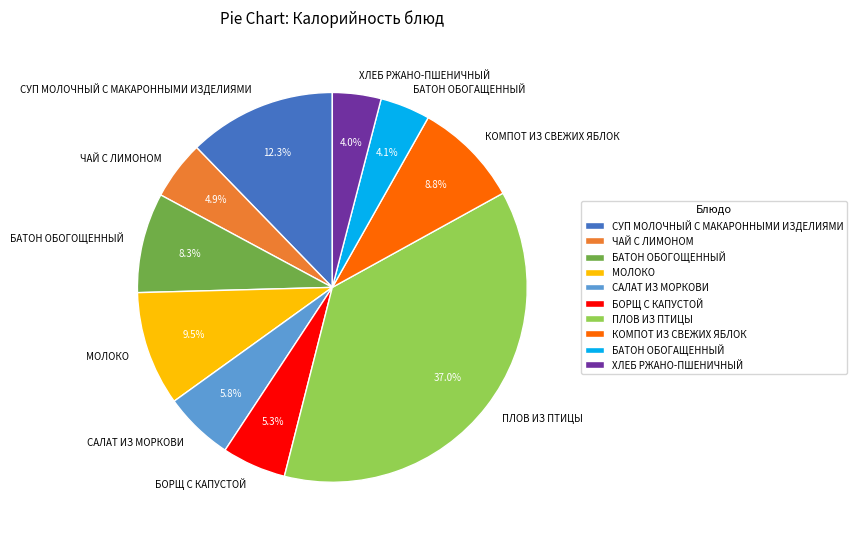

How many segments does this pie chart have?

10